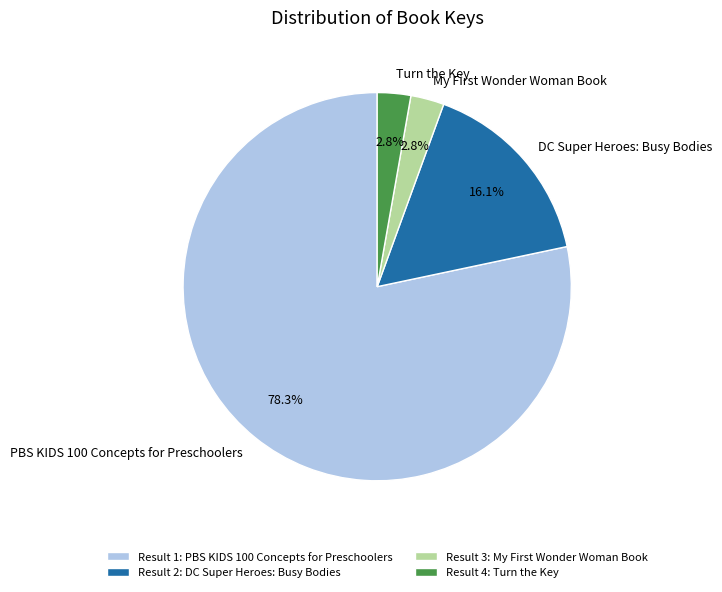

To the nearest percent, what is the difference between the DC Super Heroes: Busy Bodies and PBS KIDS 100 Concepts for Preschoolers slice percentages?

62%